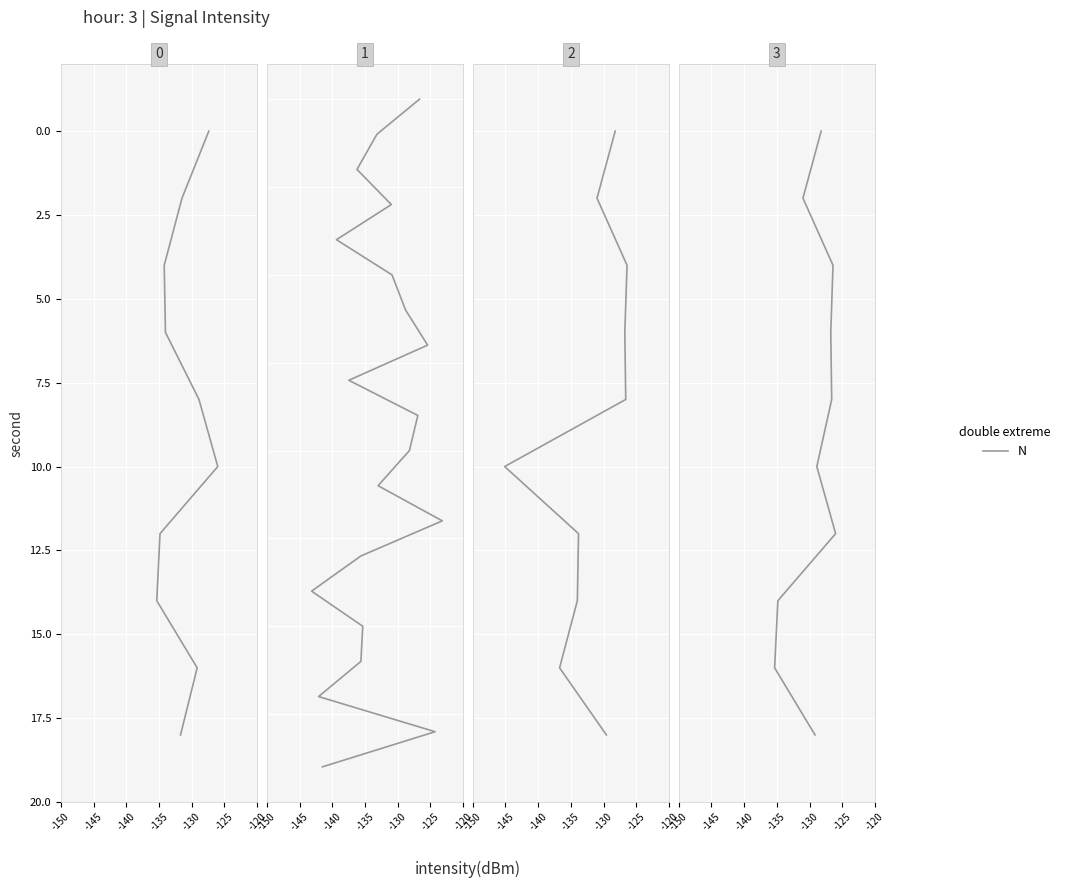

True or false: there are more than 1 points higher than both neighbors.

False